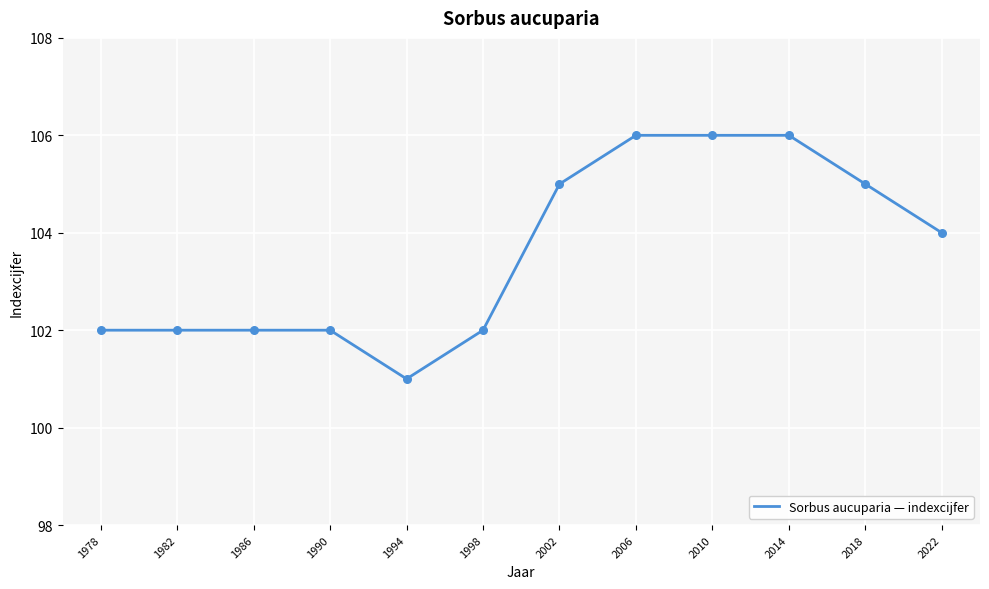

What is the ratio of the value at 2002 to the value at 1990?

1.0